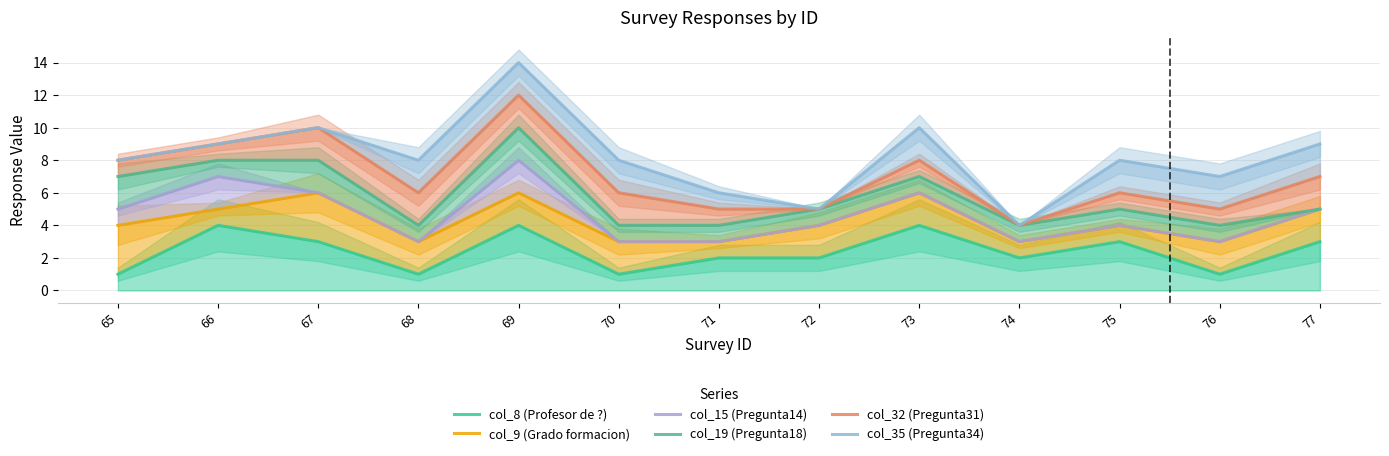

How many categories are shown in the chart?

13